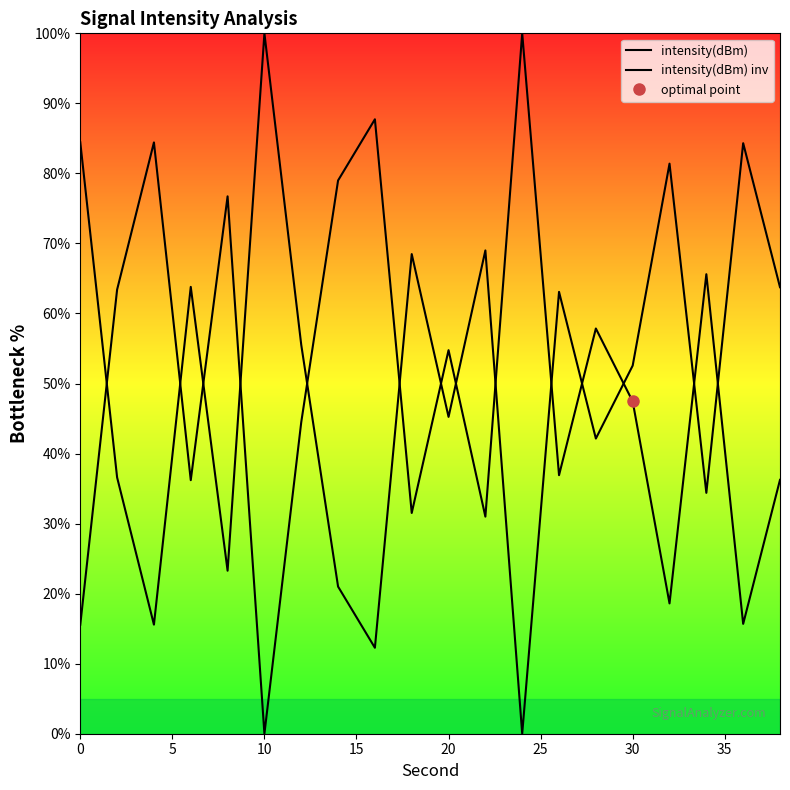

True or false: intensity(dBm) has a value of 26.2 at 0.

False